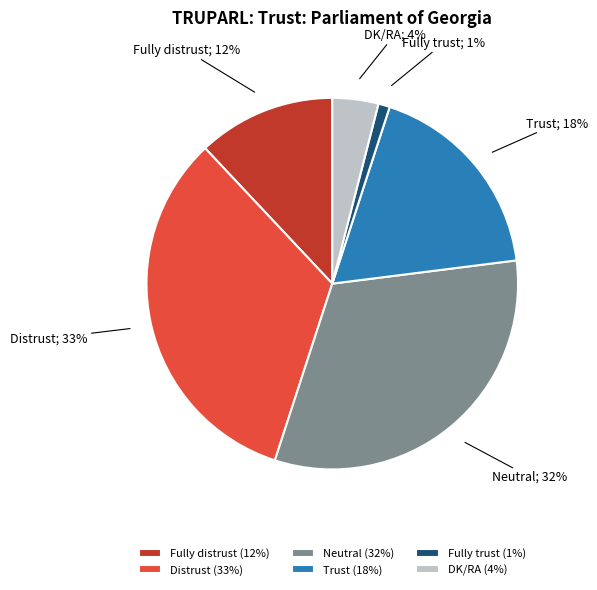

What is the ratio of the value at Distrust (33%) to the value at Trust (18%)?

1.8